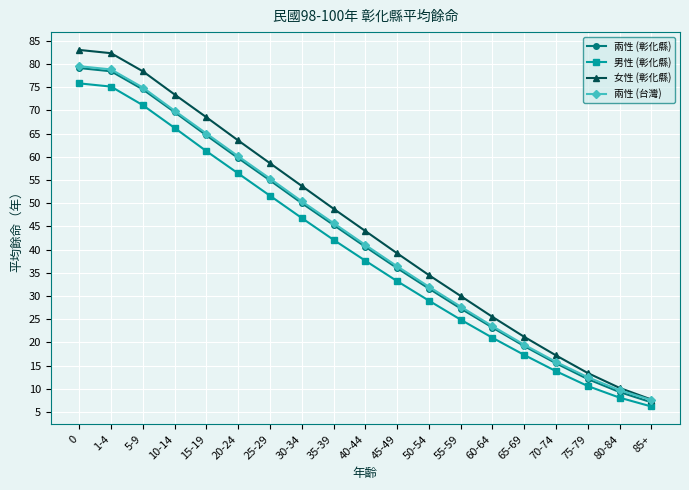

What are all the series names shown in the legend?

兩性 (彰化縣), 男性 (彰化縣), 女性 (彰化縣), 兩性 (台灣)